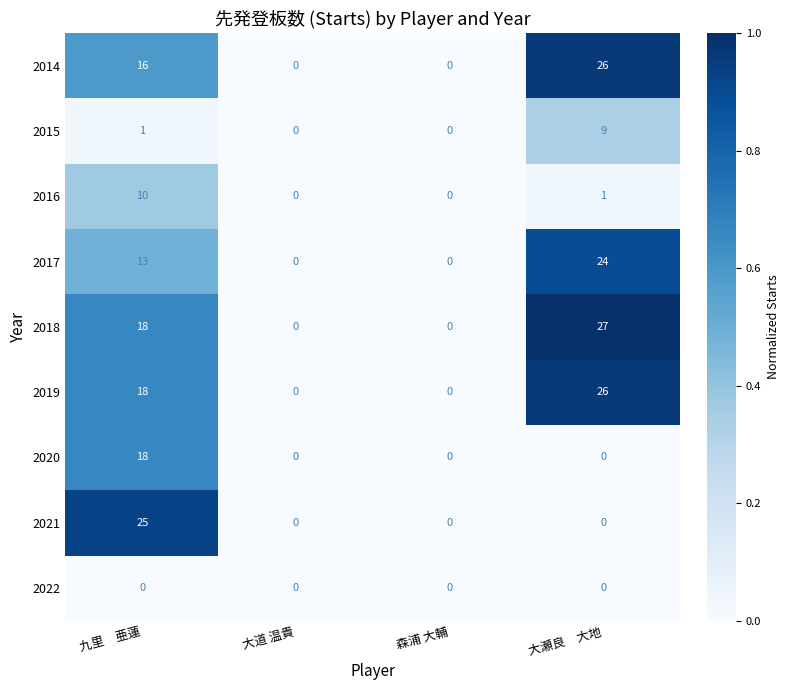

What is the maximum value shown in the chart?

27